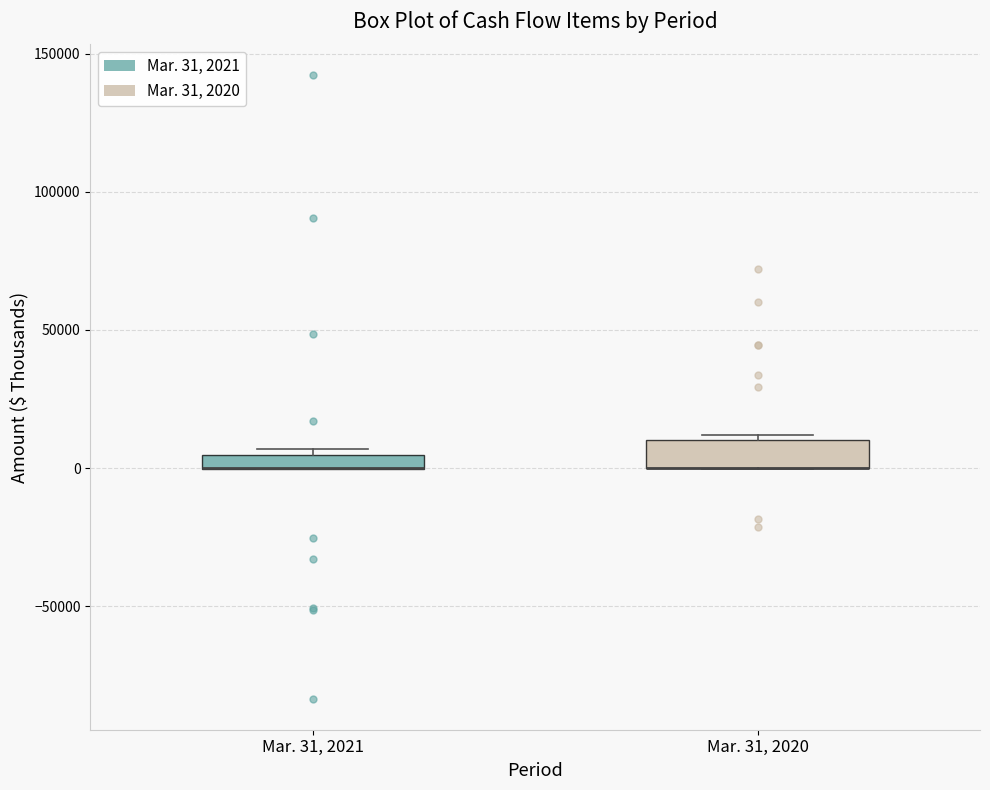

Where is the upper edge of the box for Mar. 31, 2020 on the y-axis? The values are not printed on the chart, so give them approximately, as read against the axis.

10000